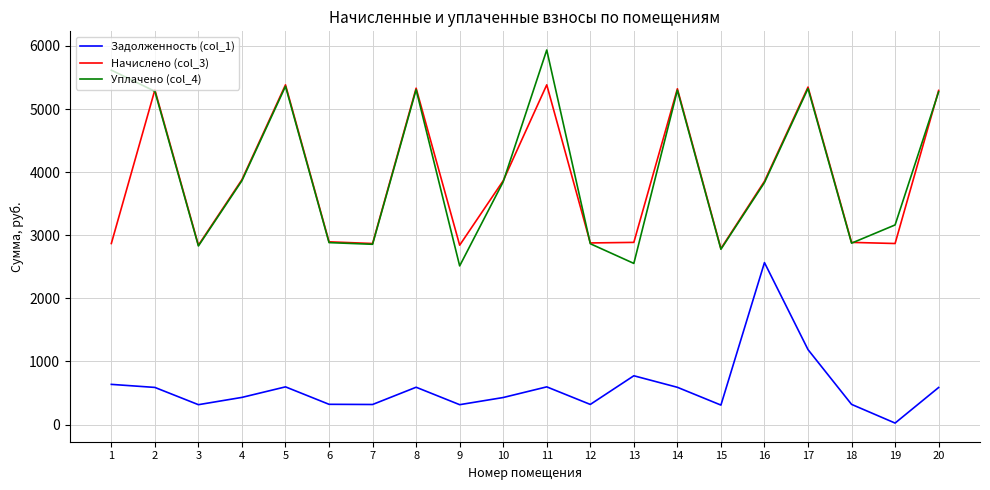

The value of Задолженность (col_1) at 10 is 699.0. True or false?

False